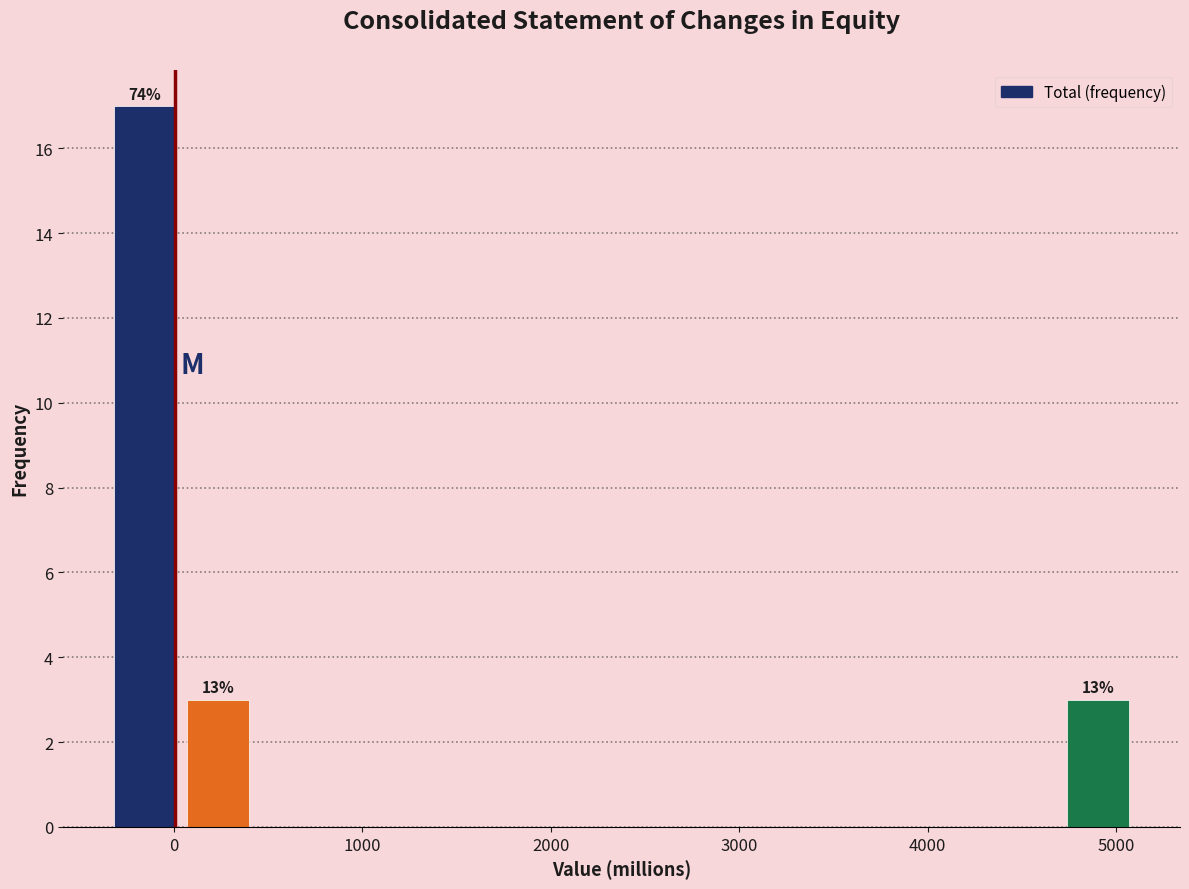

Read against the x-axis, roughly where is the centre of the tallest bar?

-200